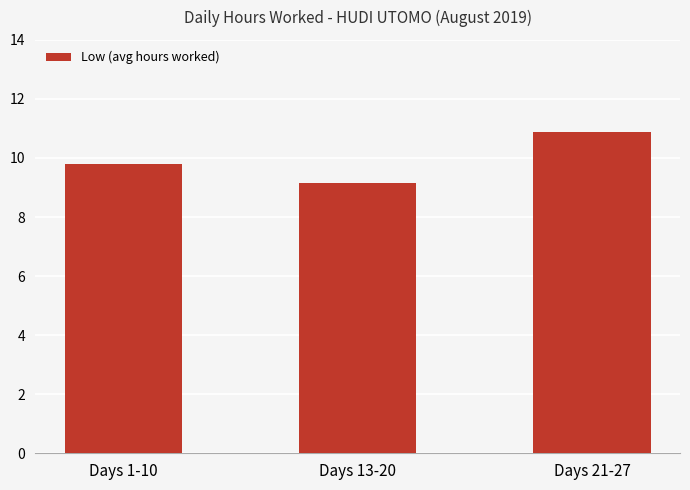

True or false: the data shows 10.9 at Days 21-27.

True